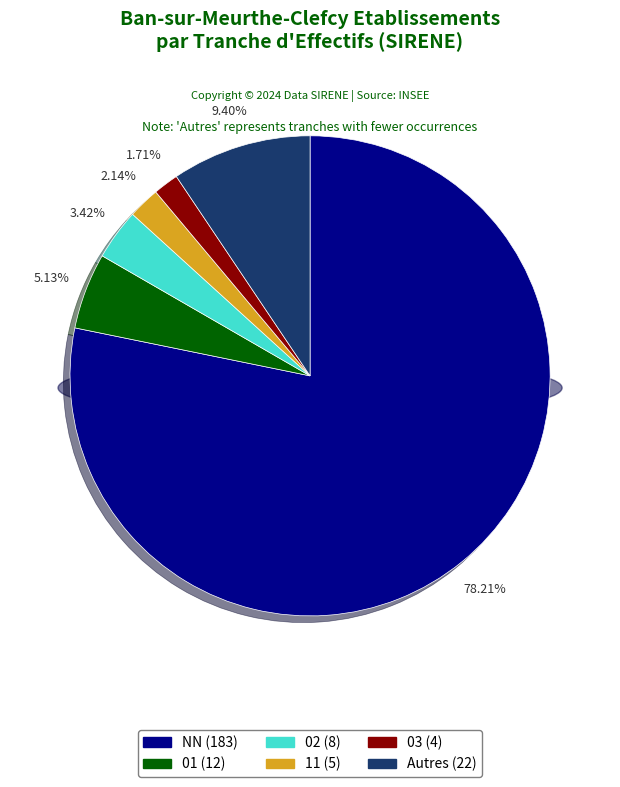

Between 02 and other, which is larger?

other